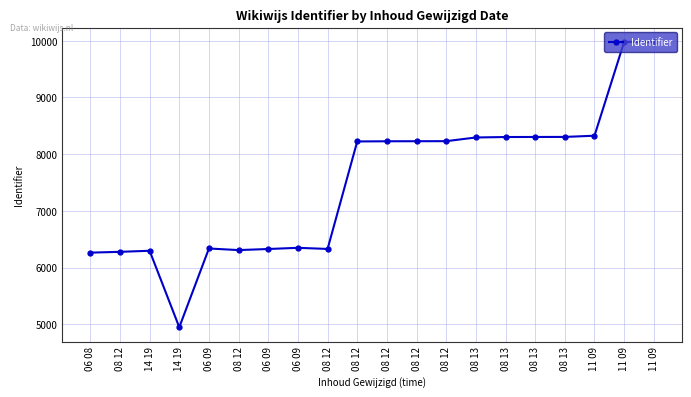

Reading right to left, extract all data points from this chart.

9981	9980	8325	8304	8303	8302	8294	8229	8228	8227	8224	6328	6348	6327	6308	6336	4947	6296	6277	6263